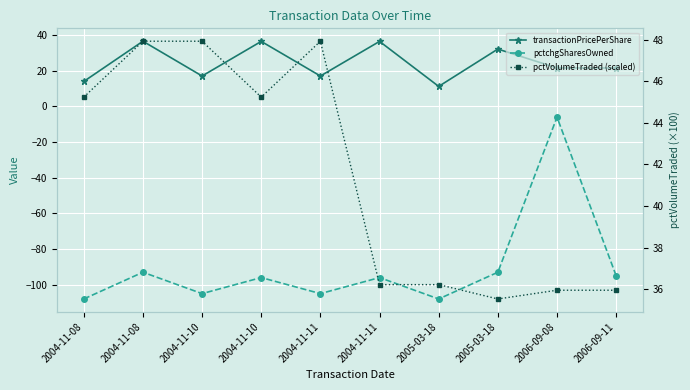

How many lines are shown in the chart?

3